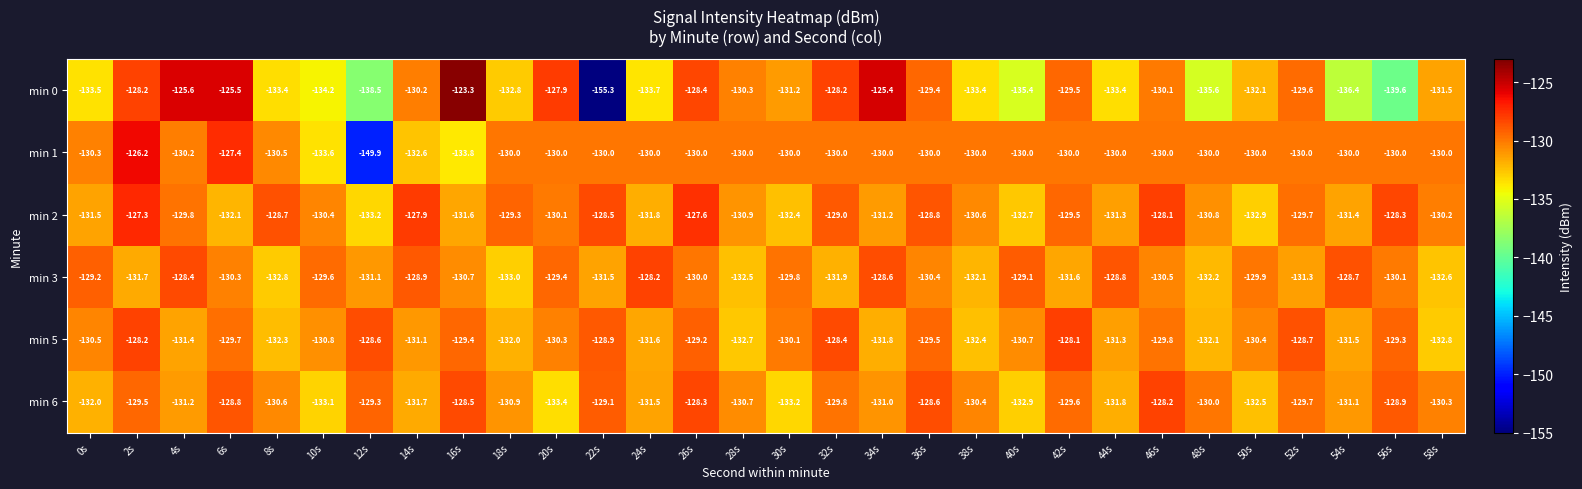

What is the smallest value displayed?

-155.3